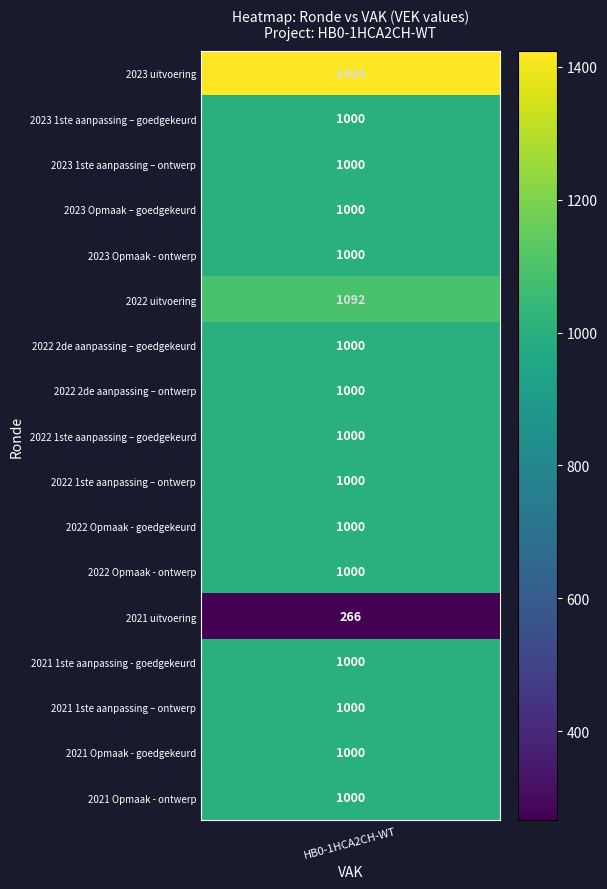

Reading right to left, list all the values displayed in this chart.

2021 Opmaak - ontwerp=1000	2021 Opmaak - goedgekeurd=1000	2021 1ste aanpassing – ontwerp=1000	2021 1ste aanpassing - goedgekeurd=1000	2021 uitvoering=266	2022 Opmaak - ontwerp=1000	2022 Opmaak - goedgekeurd=1000	2022 1ste aanpassing – ontwerp=1000	2022 1ste aanpassing – goedgekeurd=1000	2022 2de aanpassing – ontwerp=1000	2022 2de aanpassing – goedgekeurd=1000	2022 uitvoering=1092	2023 Opmaak - ontwerp=1000	2023 Opmaak – goedgekeurd=1000	2023 1ste aanpassing – ontwerp=1000	2023 1ste aanpassing – goedgekeurd=1000	2023 uitvoering=1424